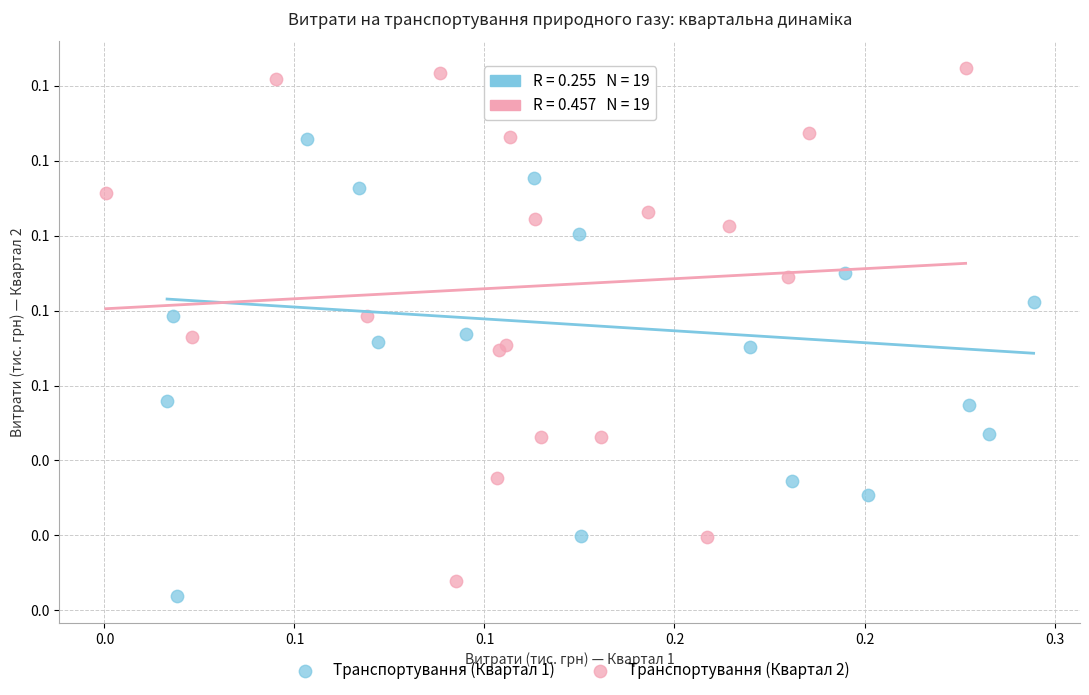

What are all the series names shown in the legend?

Транспортування (Квартал 1), Транспортування (Квартал 2)